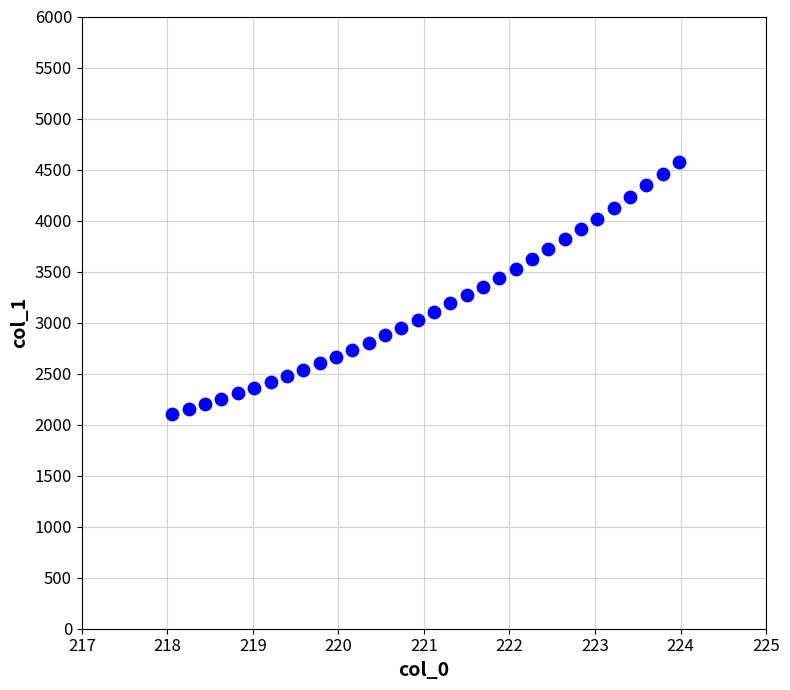

What is the range of Y values (max minus min)?

2469.7